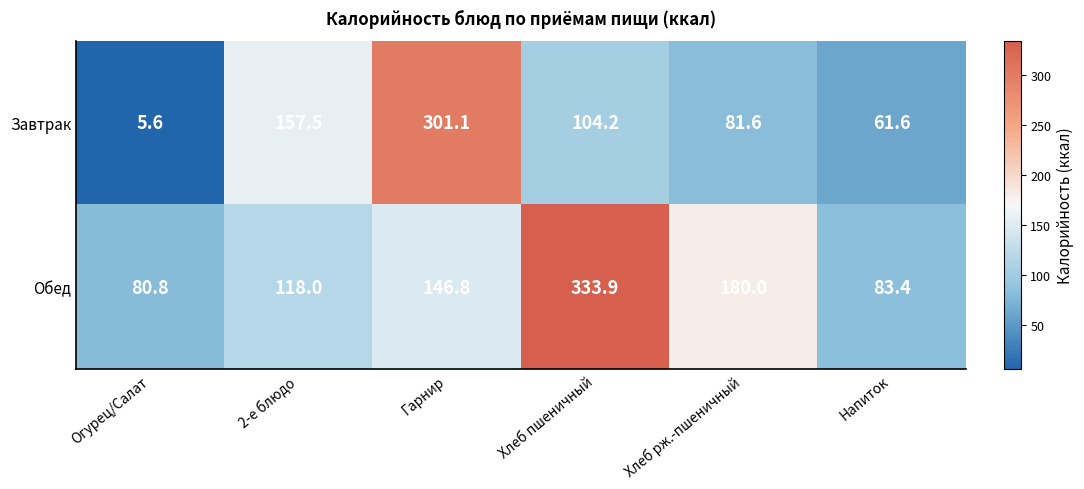

Reading right to left, what are all the values shown in this chart?

Завтрак: Напиток=61.6	Хлеб рж.-пшеничный=81.6	Хлеб пшеничный=104.2	Гарнир=301.1	2-е блюдо=157.5	Огурец/Салат=5.6
Обед: Напиток=83.4	Хлеб рж.-пшеничный=180.0	Хлеб пшеничный=333.9	Гарнир=146.8	2-е блюдо=118.0	Огурец/Салат=80.8